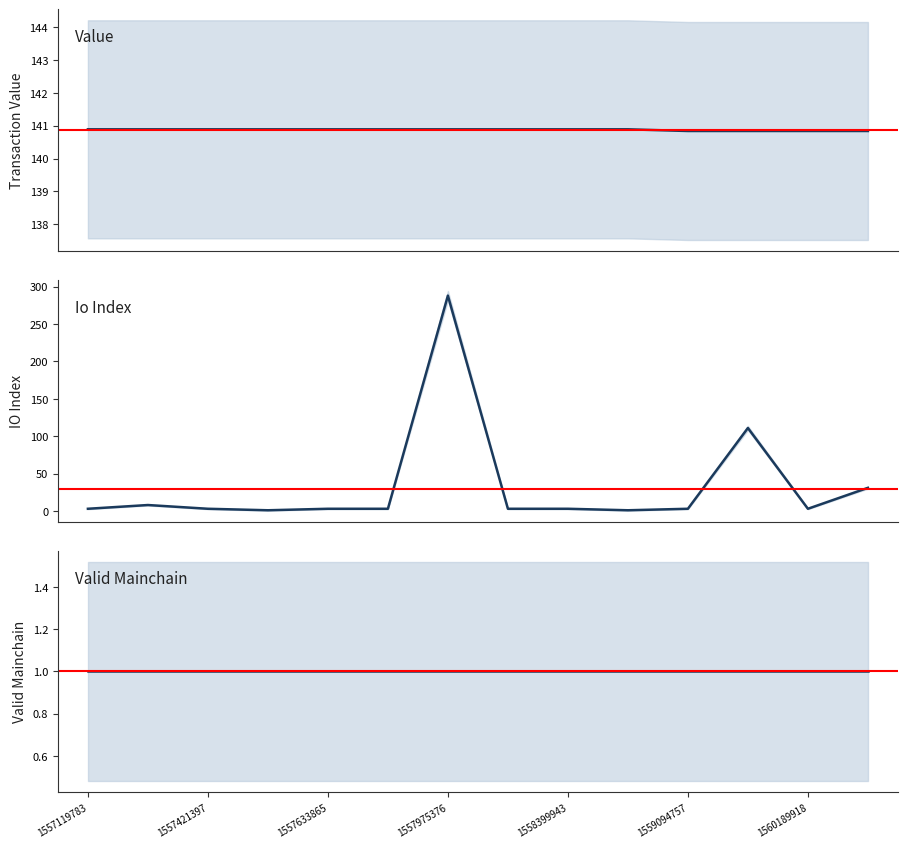

Is this an area chart (filled region under the line)?

No